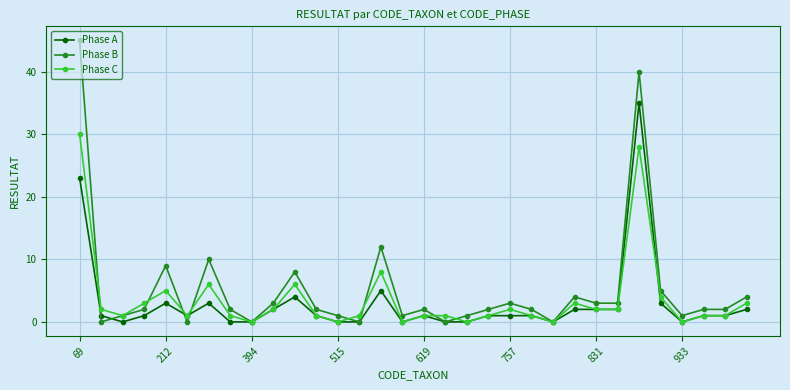

Count the number of data series in this chart.

3